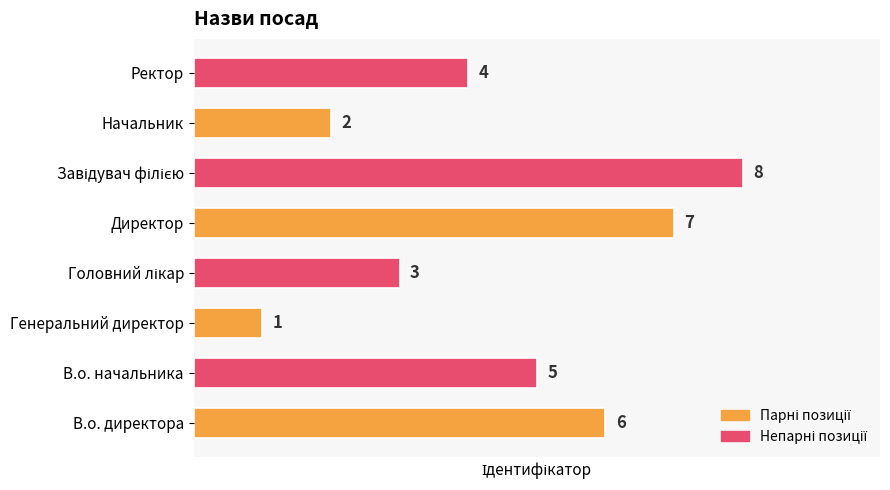

Which has a higher value, Генеральний директор or Директор?

Директор